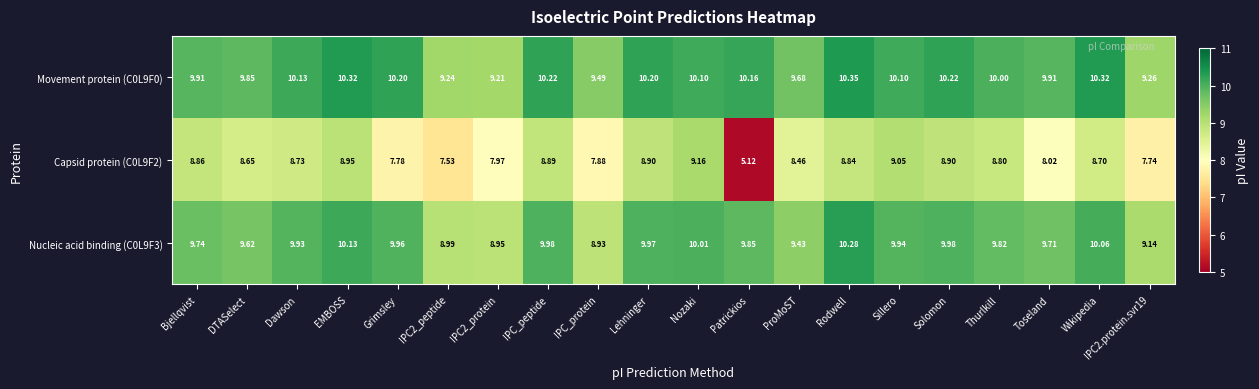

Which series has the largest total across all categories?

Movement protein (C0L9F0)